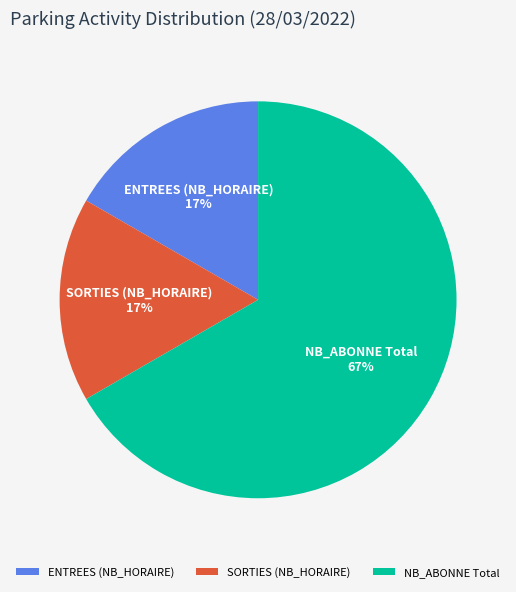

Is it true that NB_ABONNE Total is 67% of the pie?

True